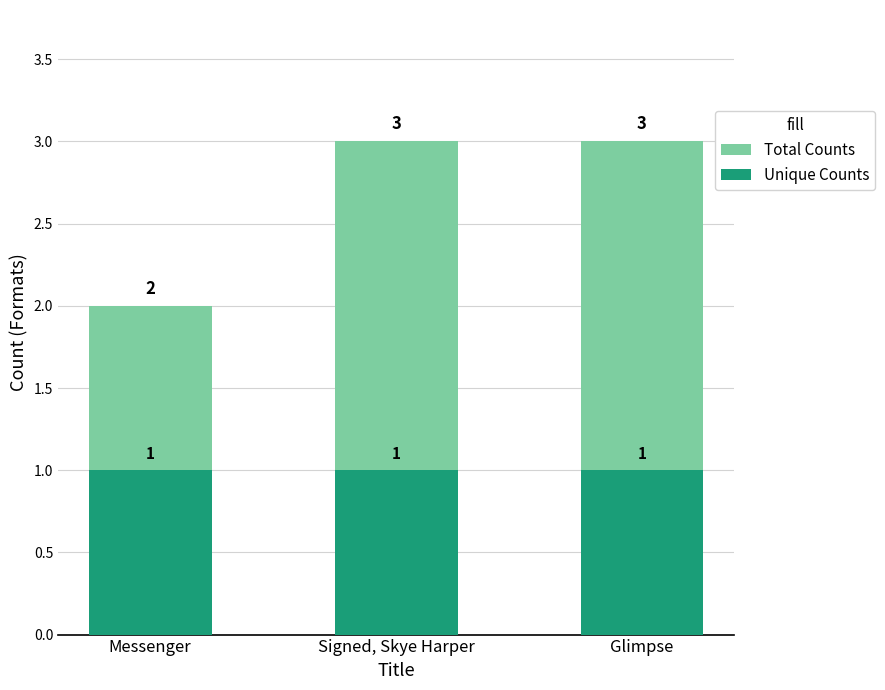

What is the maximum value shown in the chart?

3